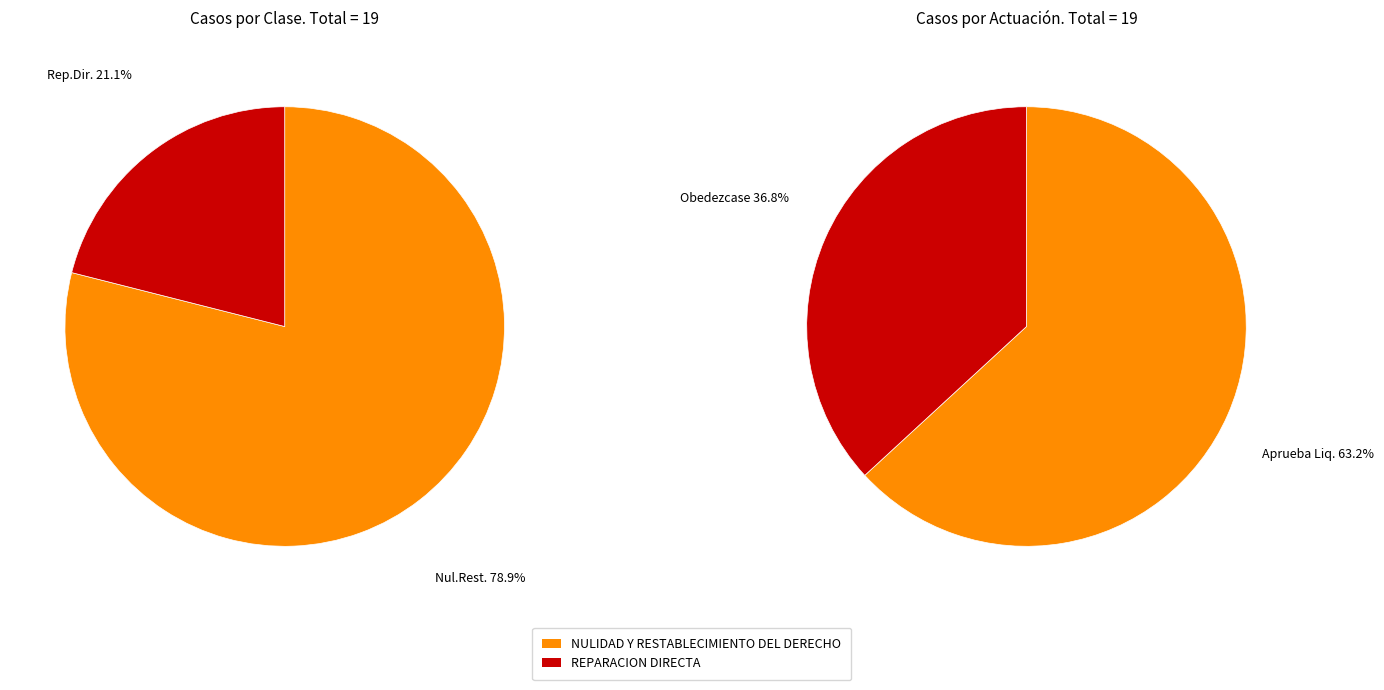

The REPARACION DIRECTA slice represents 21% of the pie. True or false?

True